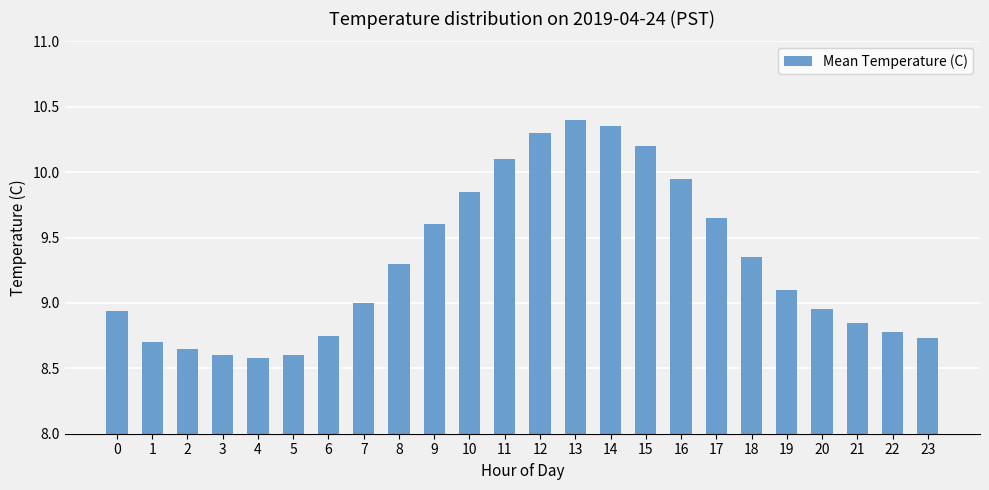

What is the value of the 10th bar from the left?

9.6